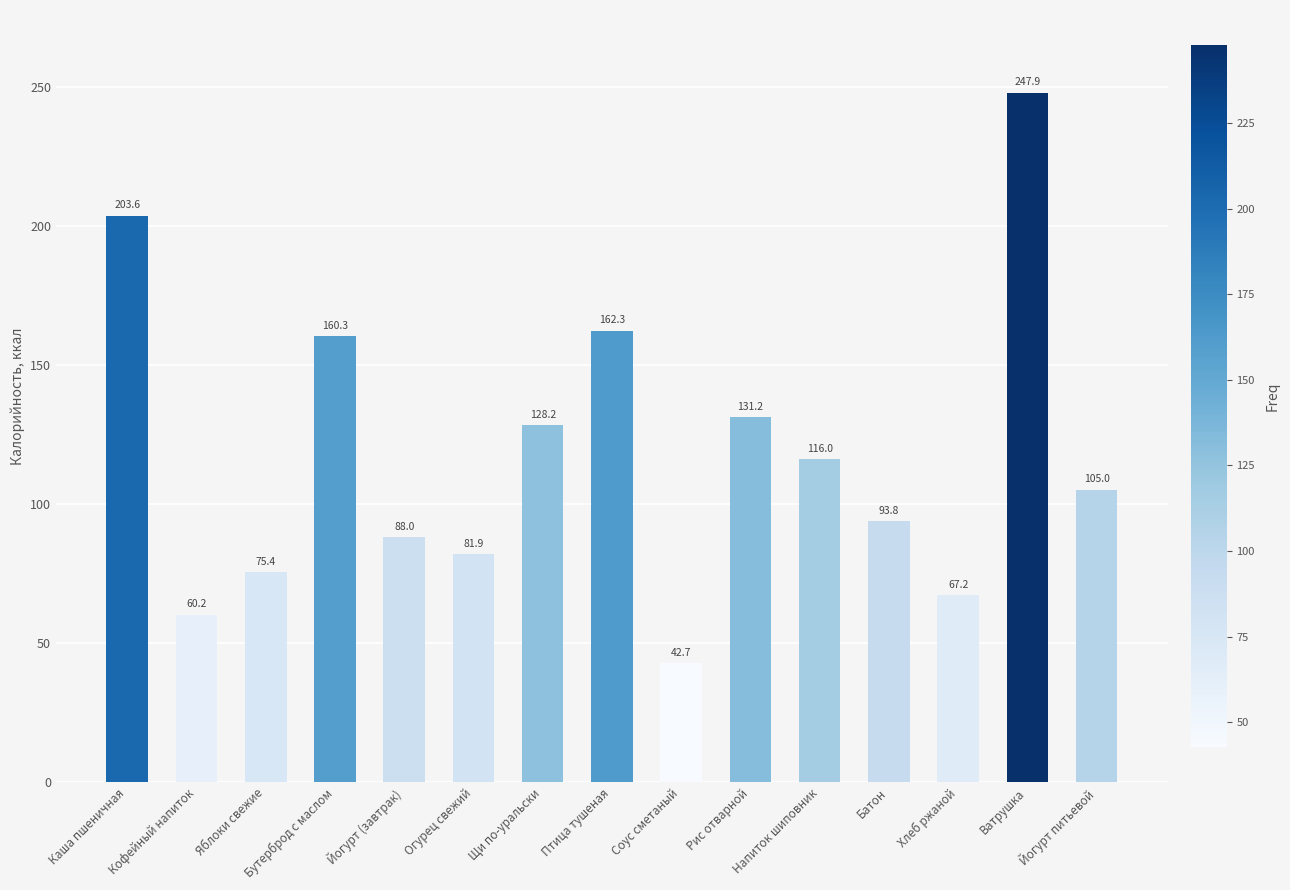

At which category does the chart reach its minimum across all series?

Соус сметаный